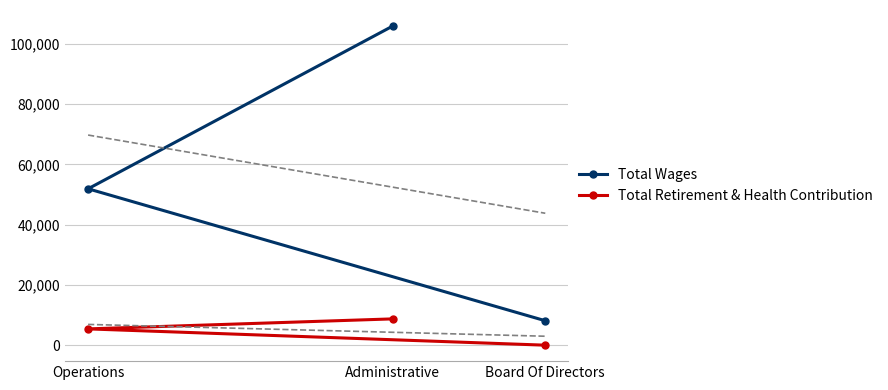

At which label does Total Retirement & Health Contribution first exceed 5408?

Administrative